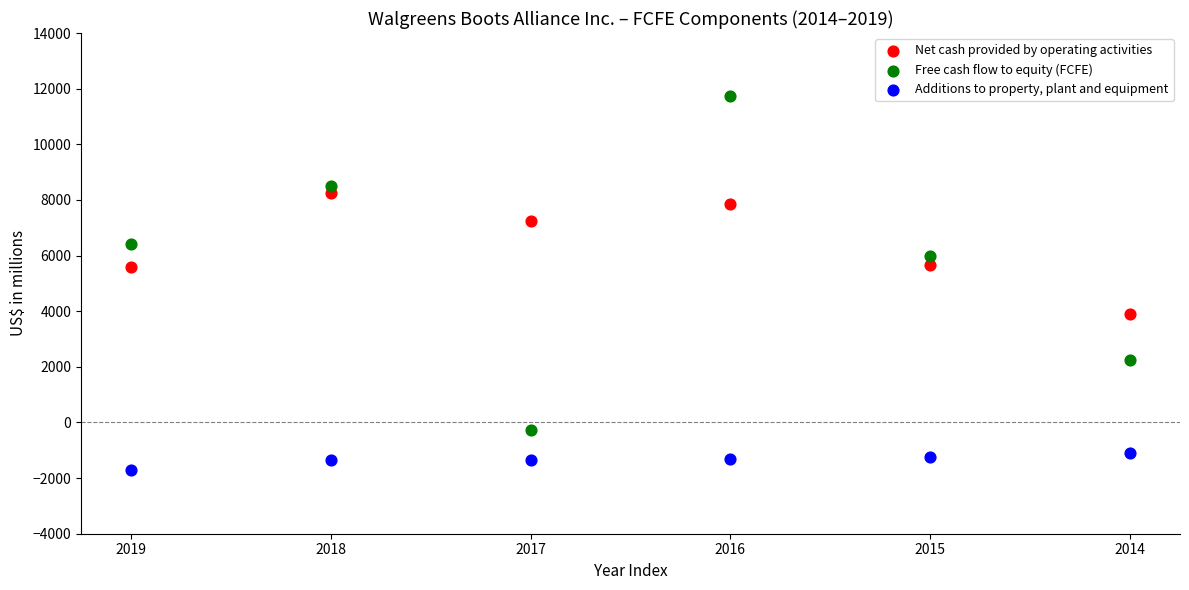

Which series reaches the minimum Y coordinate?

Additions to property, plant and equipment